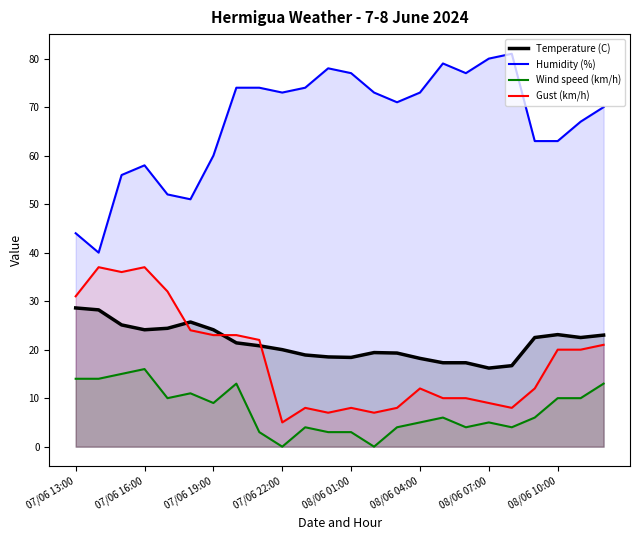

Does the chart display data point markers on the line(s)?

No